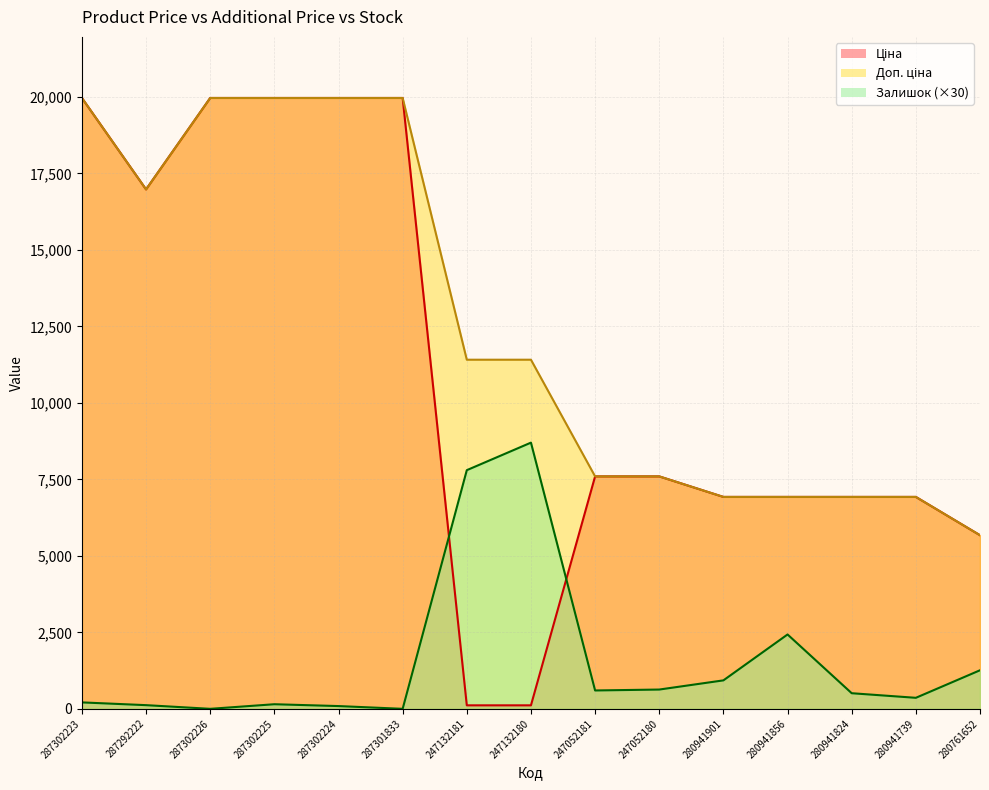

What is the difference between the highest and lowest values at 287292222?

16856.3